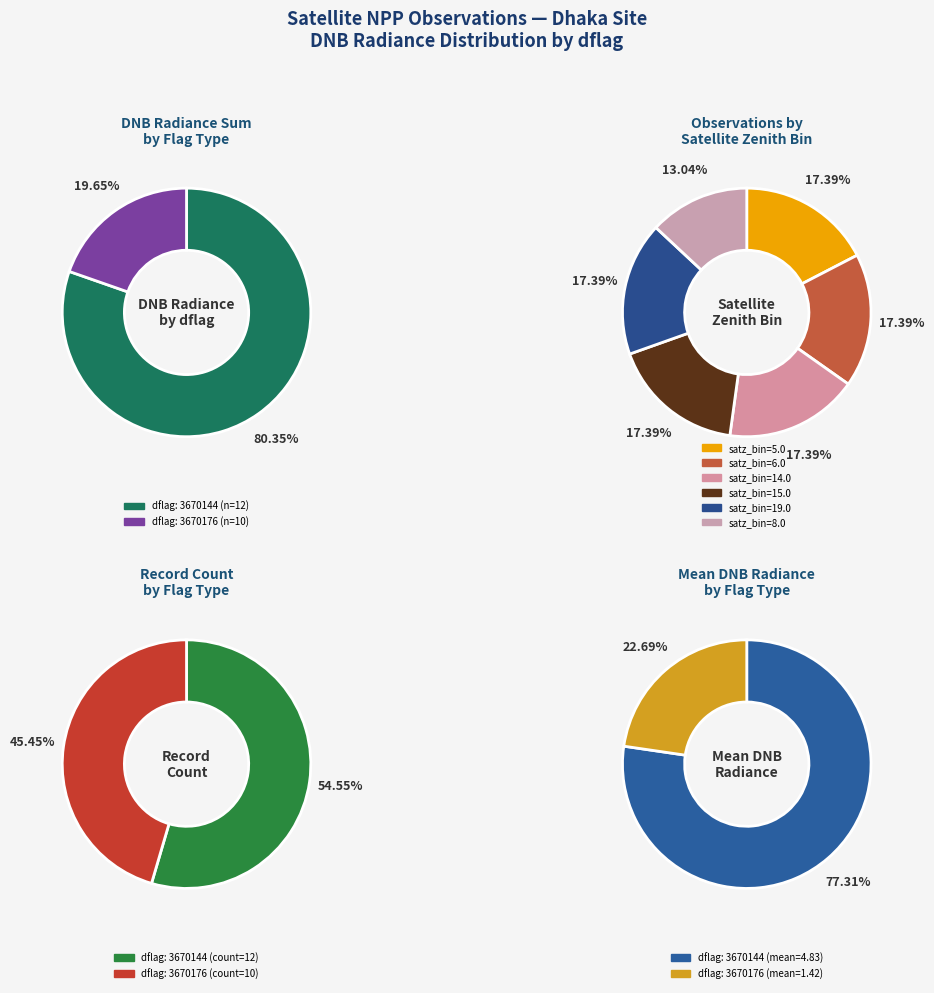

How many segments does this pie chart have?

2